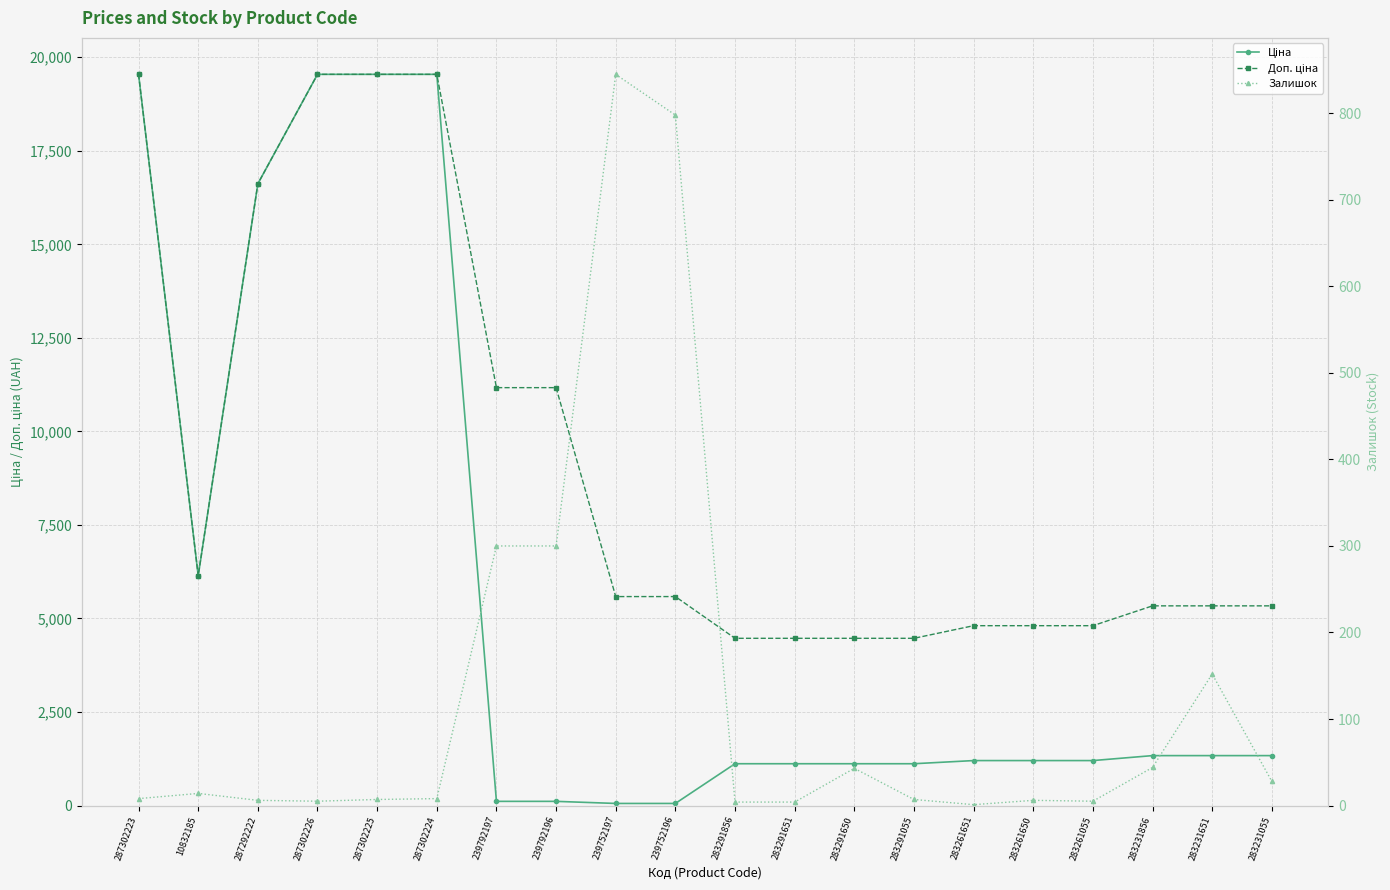

True or false: Доп. ціна has more than 1 points higher than both neighbors.

False